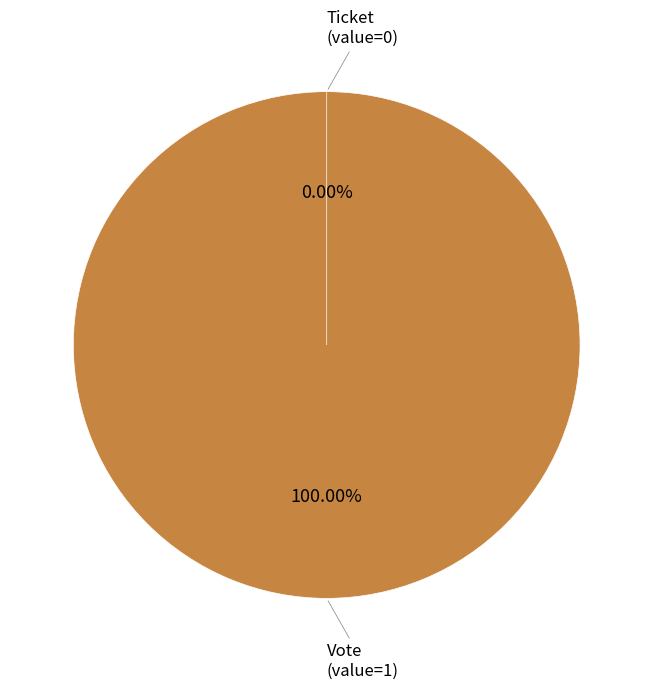

What percentage is the Vote (io_index=1) slice, to the nearest percent?

100%